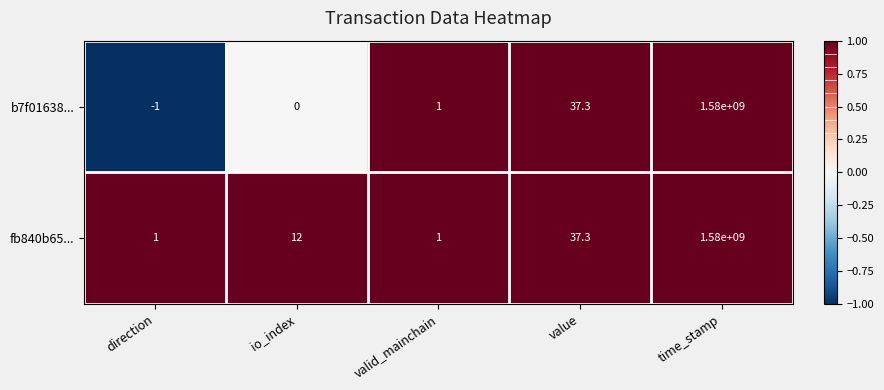

At which label is b7f01638... closest to 789999999?

value